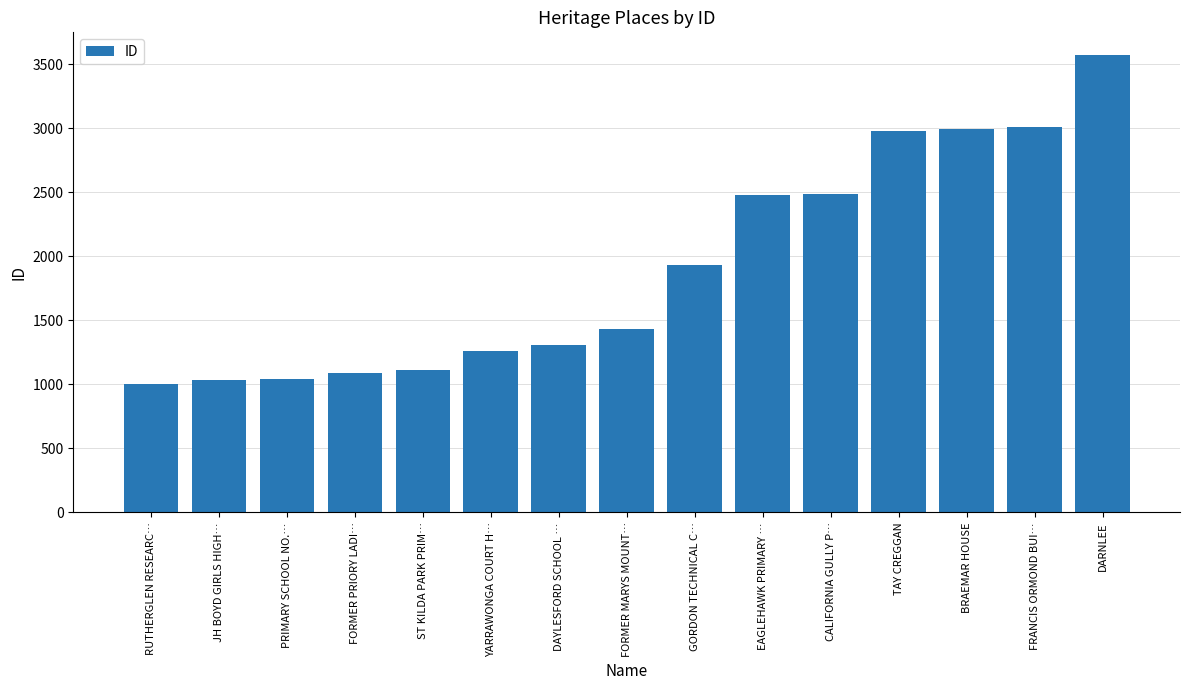

True or false: the data shows 1259 at YARRAWONGA COURT H….

True